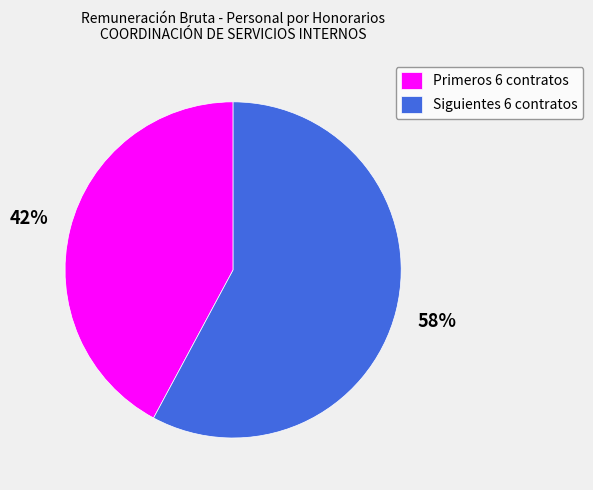

Rank the categories by value from highest to lowest.

Siguientes 6 contratos, Primeros 6 contratos